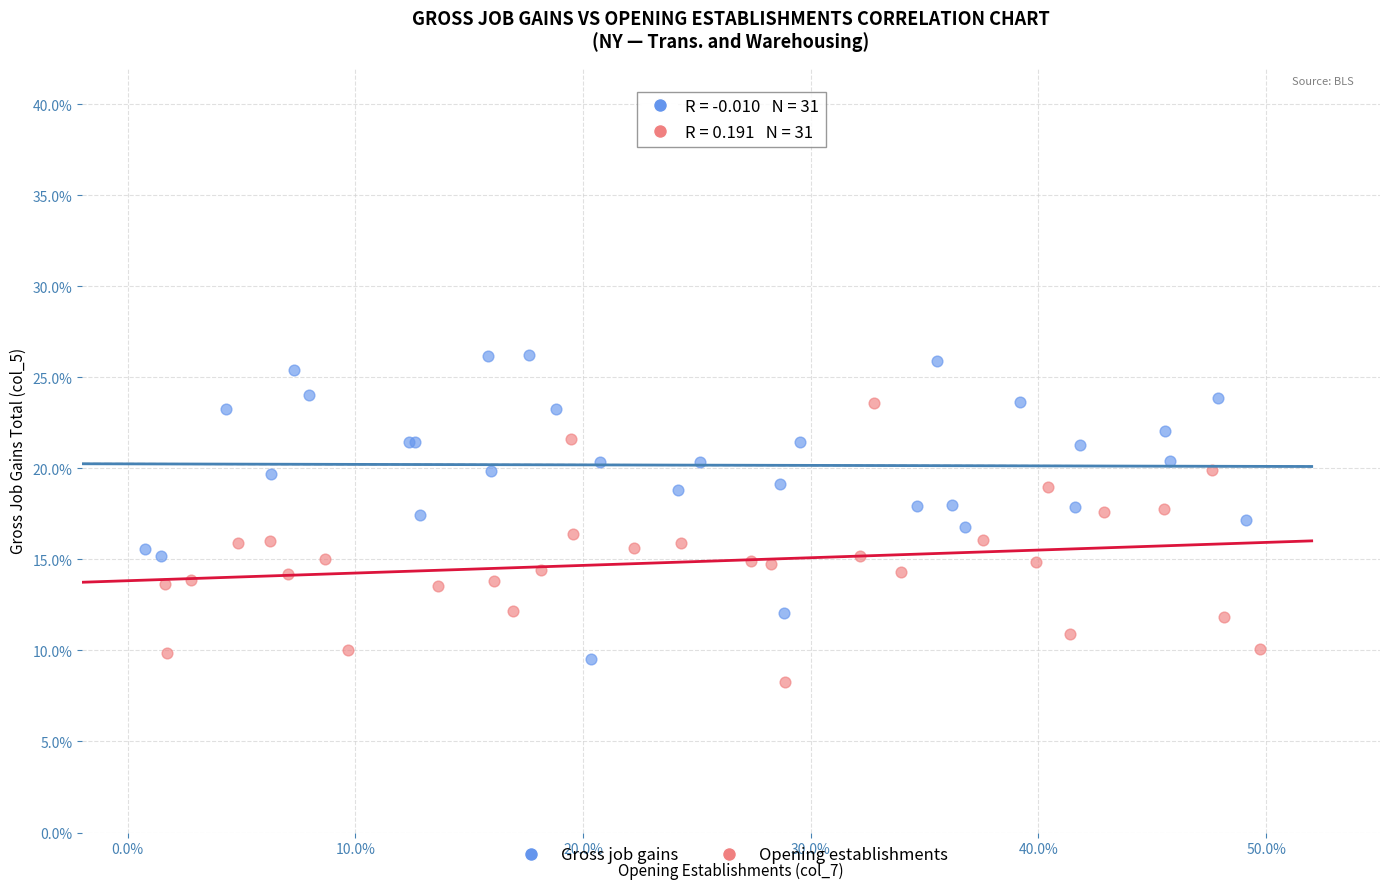

Which series has the widest spread of Y values?

Gross job gains